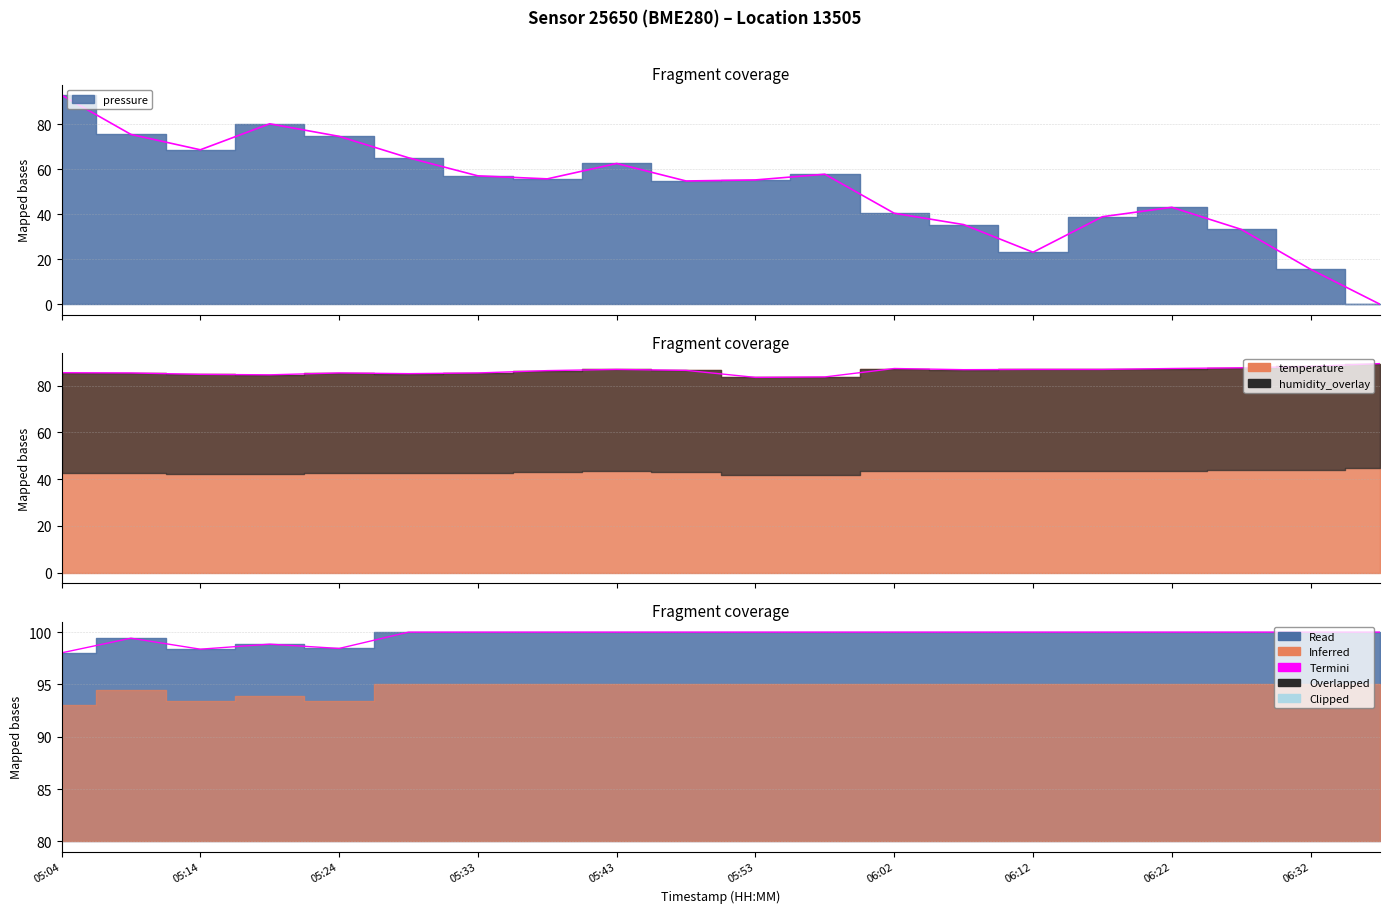

Reading left to right, what are all the values shown in this chart?

pressure: 05:04=93.0	05:09=75.5	05:14=68.6	05:19=80.2	05:24=74.6	05:29=65.1	05:33=57.1	05:38=55.7	05:43=62.6	05:48=54.8	05:53=55.2	05:58=57.8	06:02=40.4	06:07=35.4	06:12=23.1	06:17=38.9	06:22=43.1	06:27=33.3	06:32=15.5	06:36=0.0
temperature: 05:04=85.5	05:09=85.4	05:14=84.8	05:19=84.6	05:24=85.4	05:29=85.1	05:33=85.4	05:38=86.4	05:43=86.9	05:48=86.5	05:53=83.5	05:58=83.7	06:02=87.3	06:07=86.8	06:12=86.9	06:17=86.9	06:22=87.3	06:27=87.6	06:32=88.2	06:36=89.4
humidity: 05:04=98.0	05:09=99.4	05:14=98.4	05:19=98.8	05:24=98.4	05:29=100.0	05:33=100.0	05:38=100.0	05:43=100.0	05:48=100.0	05:53=100.0	05:58=100.0	06:02=100.0	06:07=100.0	06:12=100.0	06:17=100.0	06:22=100.0	06:27=100.0	06:32=100.0	06:36=100.0